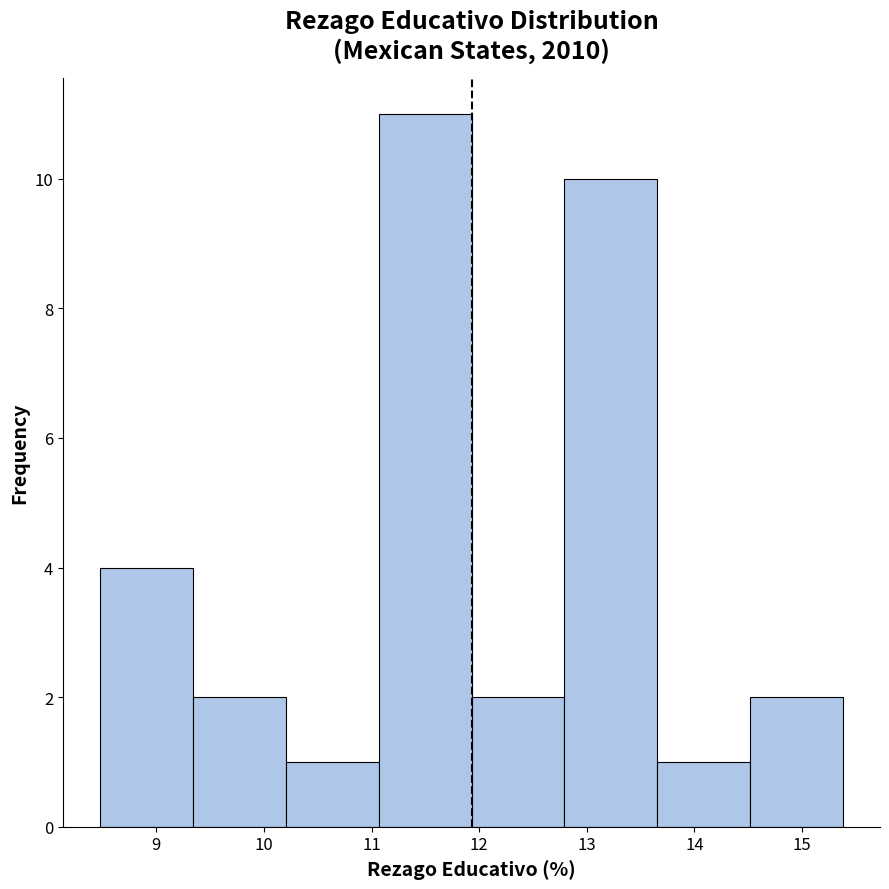

How tall is the bar that spans 8.5 to 9.3 on the x-axis? Neither the bar edges nor the heights are printed on the chart, so give them approximately, as read against the axes.

4